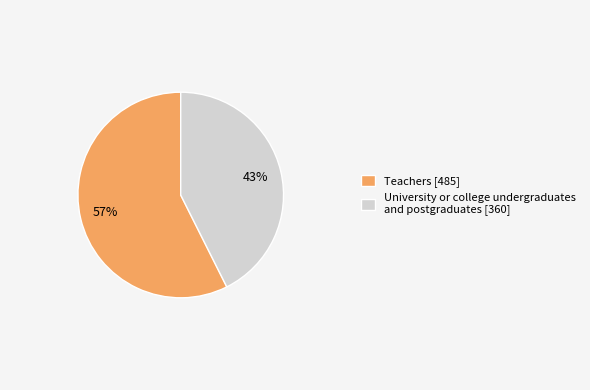

Which category accounts for the majority?

Teachers